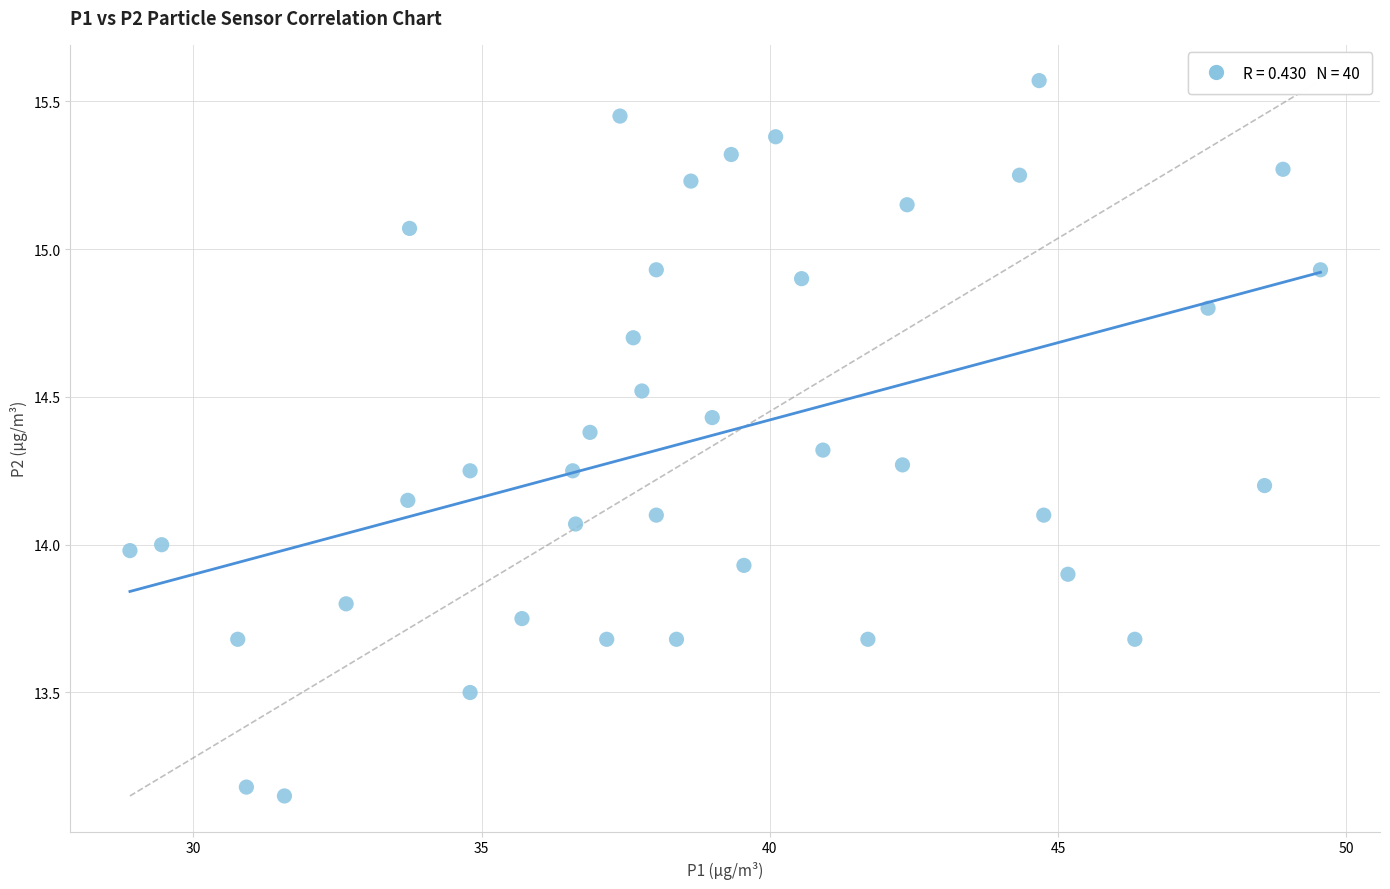

What is the range of X values (max minus min)?

20.6